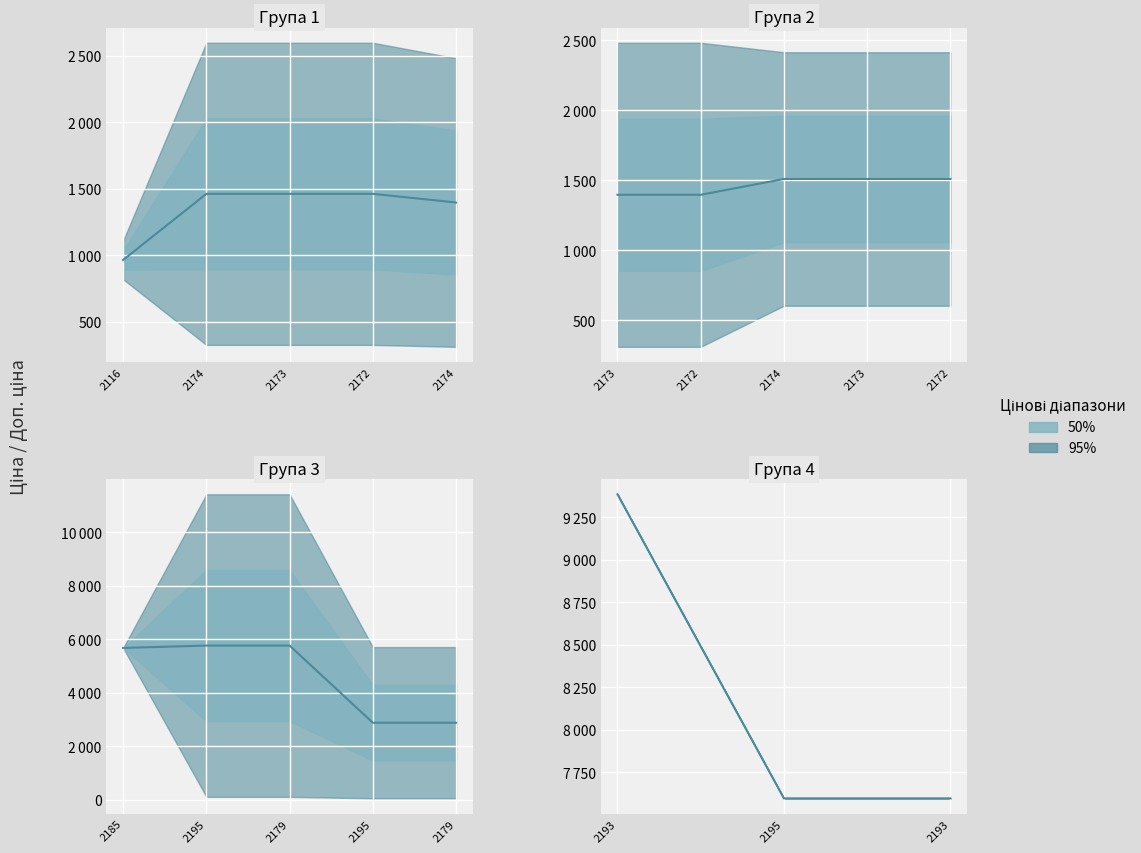

True or false: Доп. ціна has more than 0 interior local peaks.

True